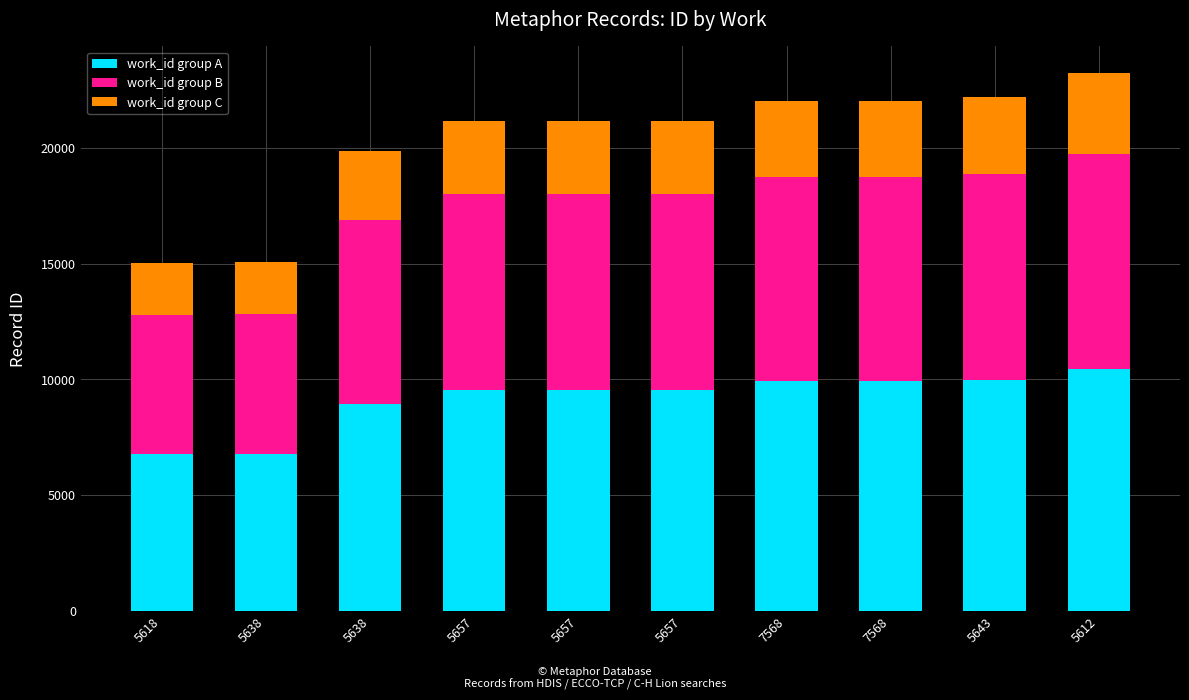

What is the label of the 5th bar from the left?

5657